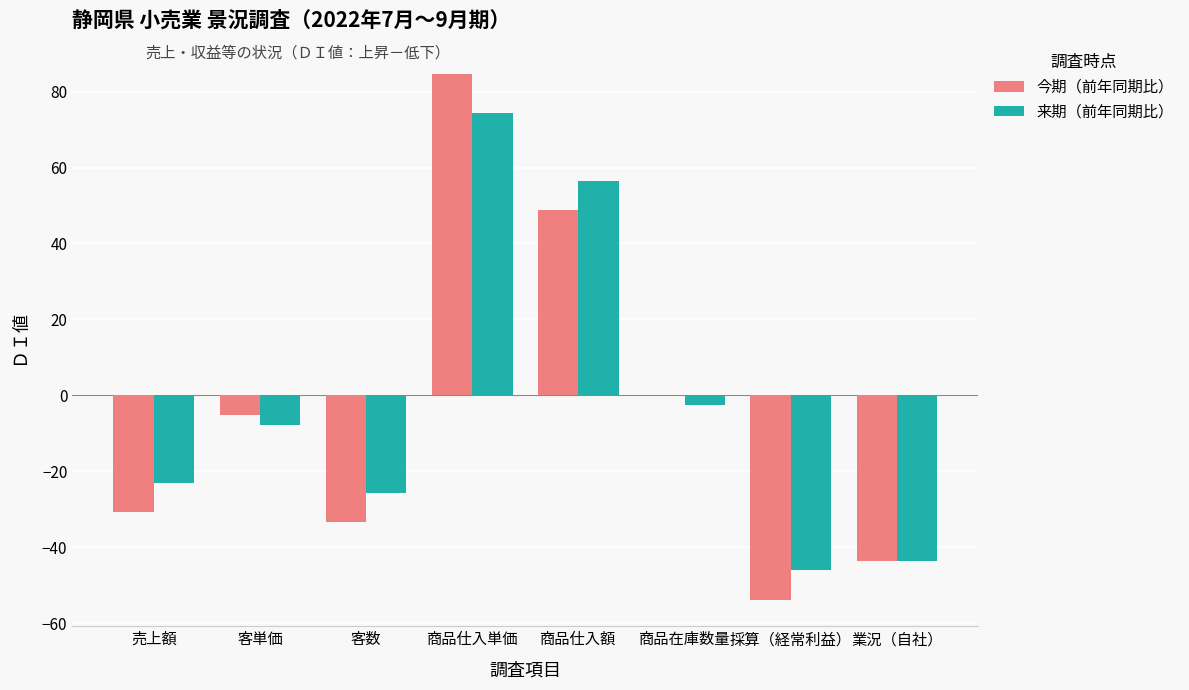

What is the sum of the 今期（前年同期比） values at 業況（自社） and 採算（経常利益）?

-97.5